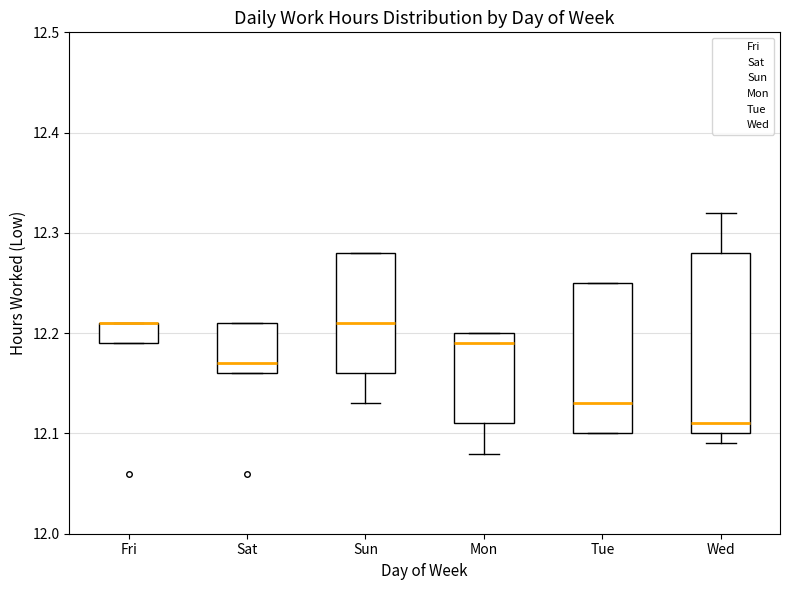

Where does the median line of the box for Wed sit on the y-axis? The values are not printed on the chart, so give them approximately, as read against the axis.

12.11